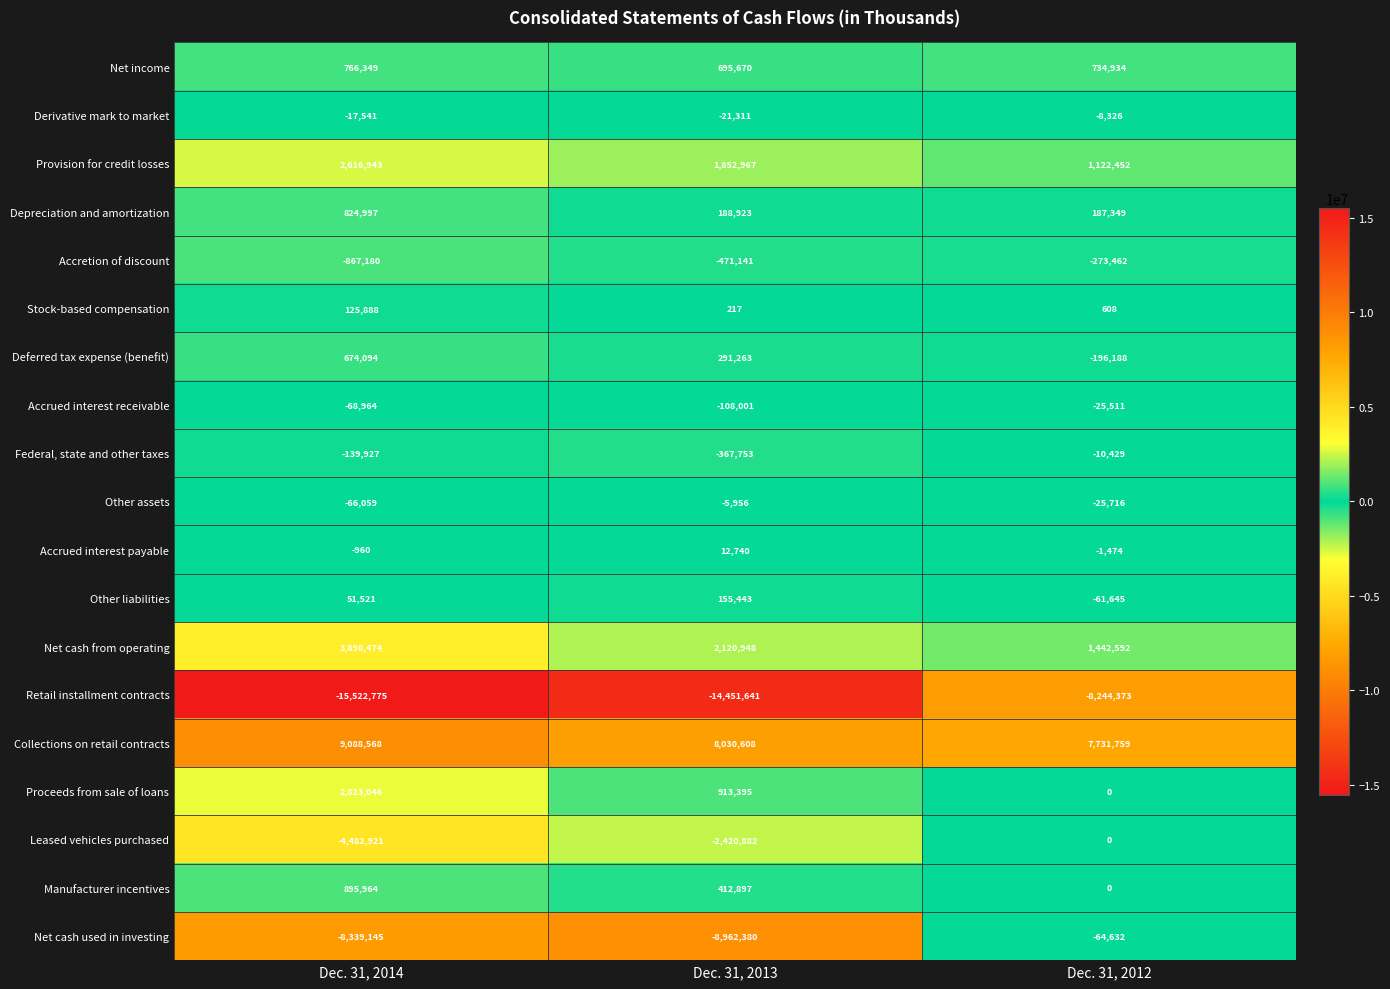

Which series changed the most between Dec. 31, 2014 and Dec. 31, 2012?

Net cash used in investing